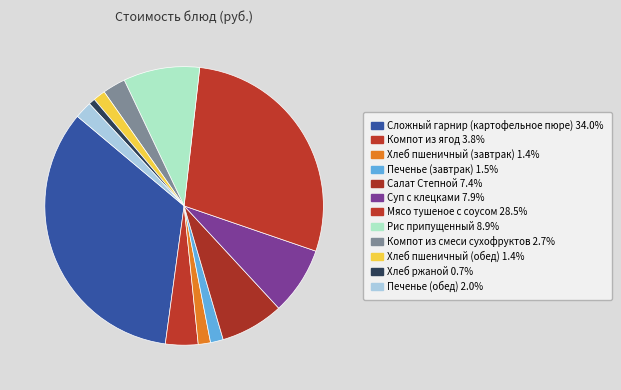

To the nearest percent, what is the difference between the Компот из ягод and Хлеб ржаной slice percentages?

3%